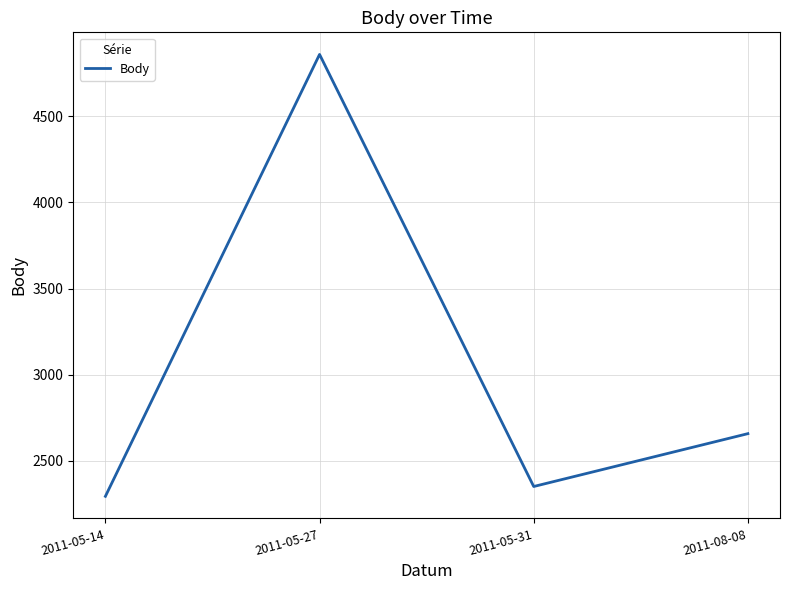

How many values are below 2657?

2